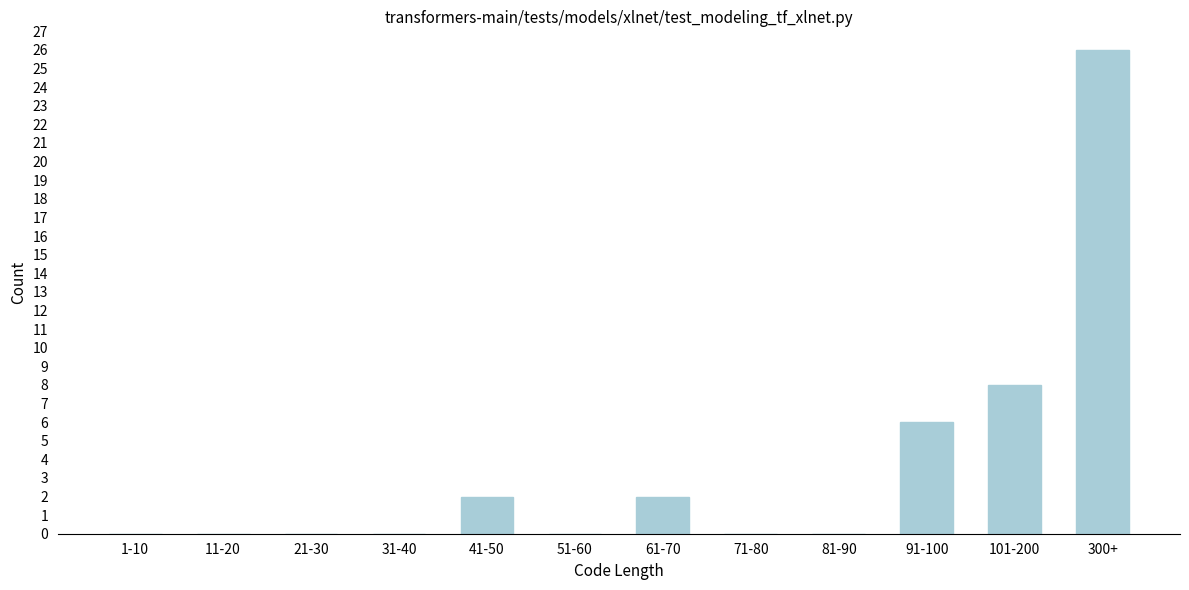

Reading left to right, transcribe all the data shown in this chart.

1-10=0	11-20=0	21-30=0	31-40=0	41-50=2	51-60=0	61-70=2	71-80=0	81-90=0	91-100=6	101-200=8	300+=26